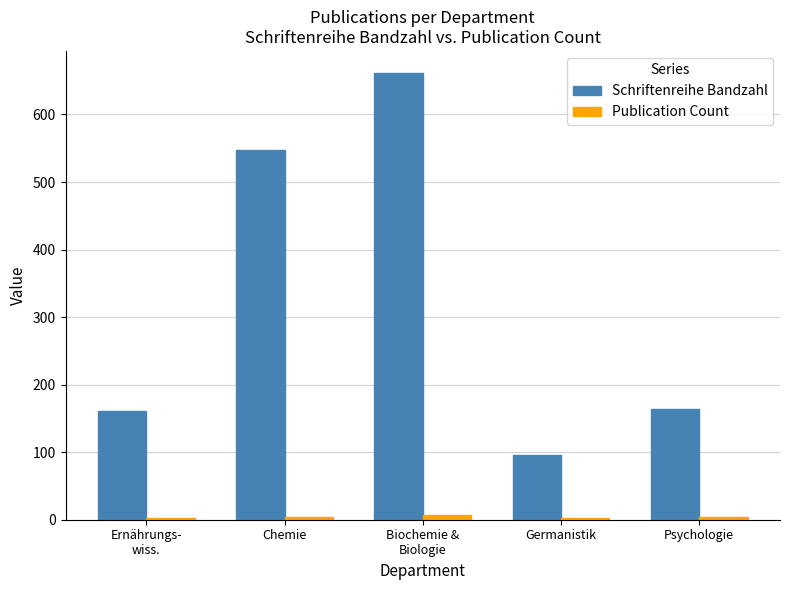

What is the highest value of the Schriftenreihe Bandzahl series?

661